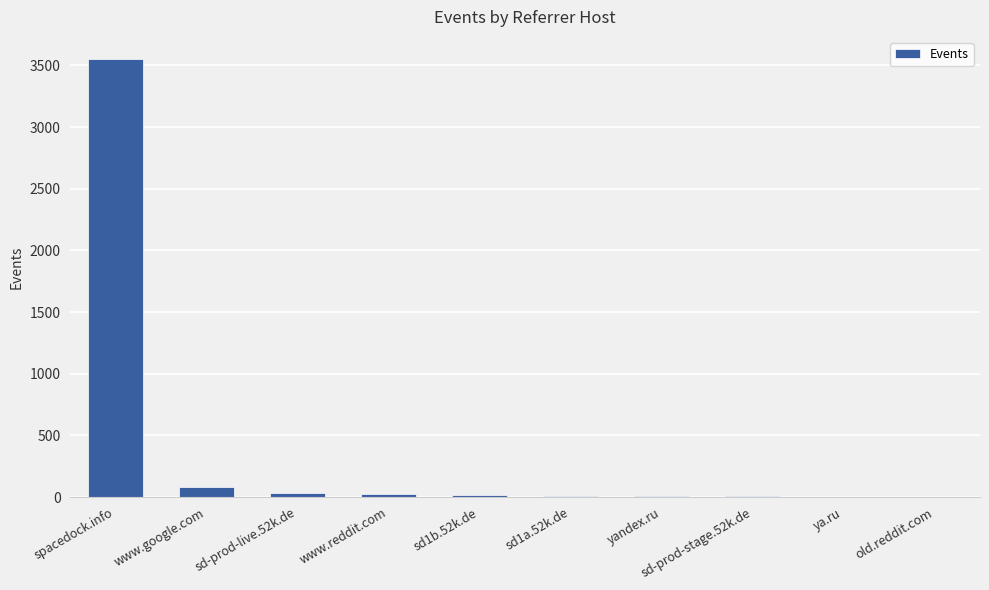

Does the chart contain stacked bars?

No